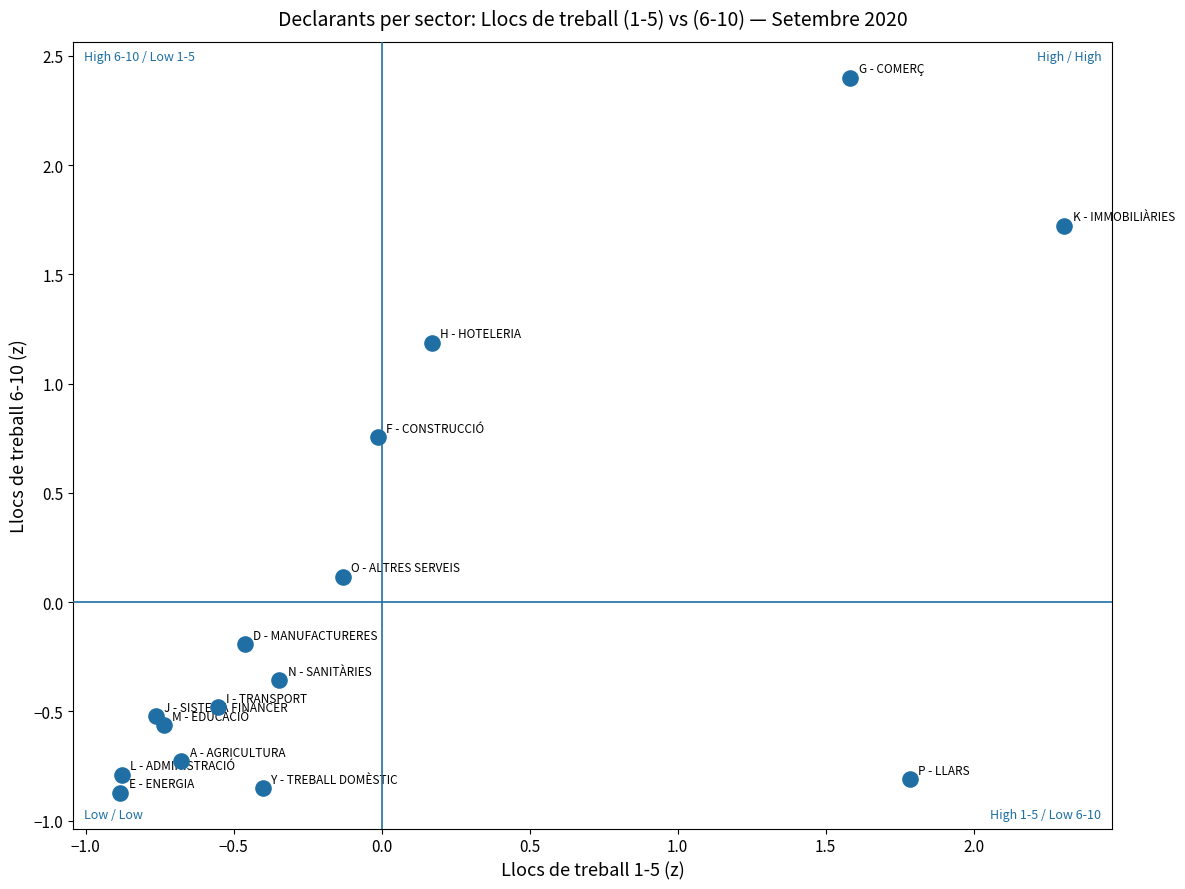

What is the range of Y values (max minus min)?

3.3